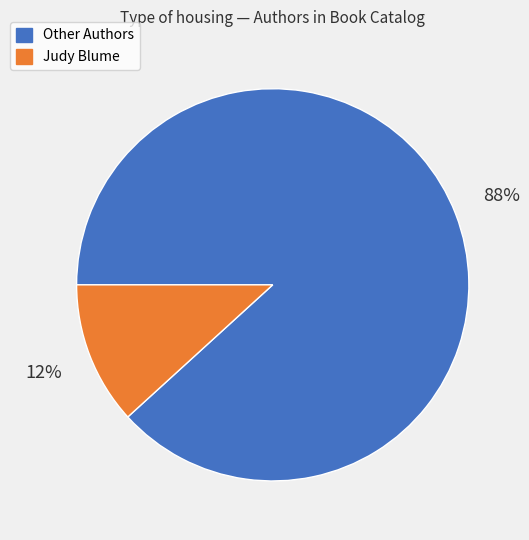

Count the number of slices in the pie.

2